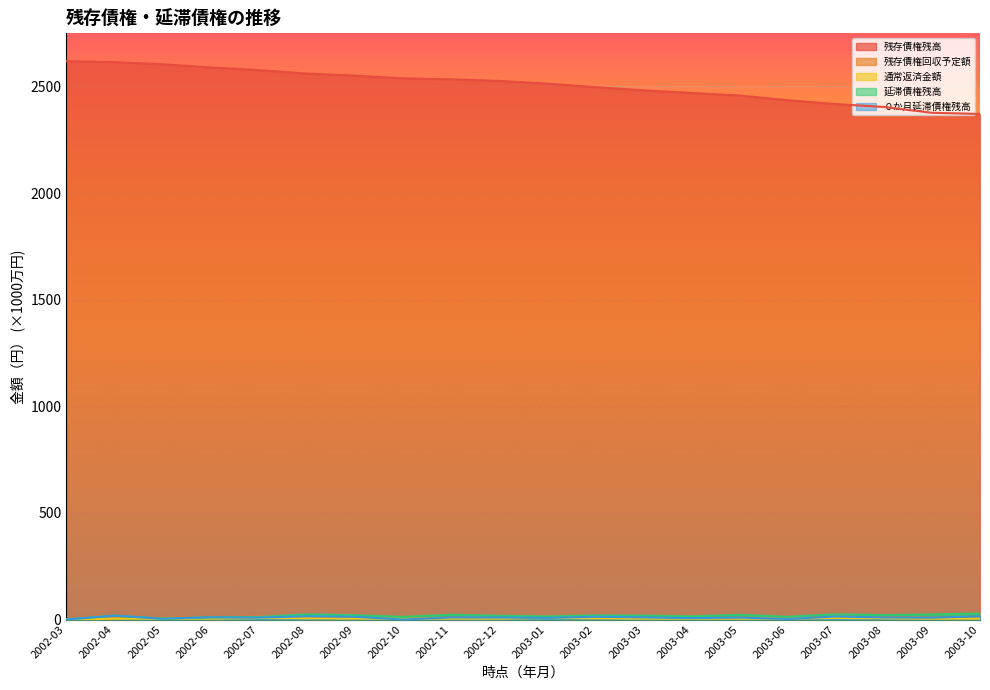

True or false: 残存債権回収予定額 and 残存債権残高 intersect in this chart.

False